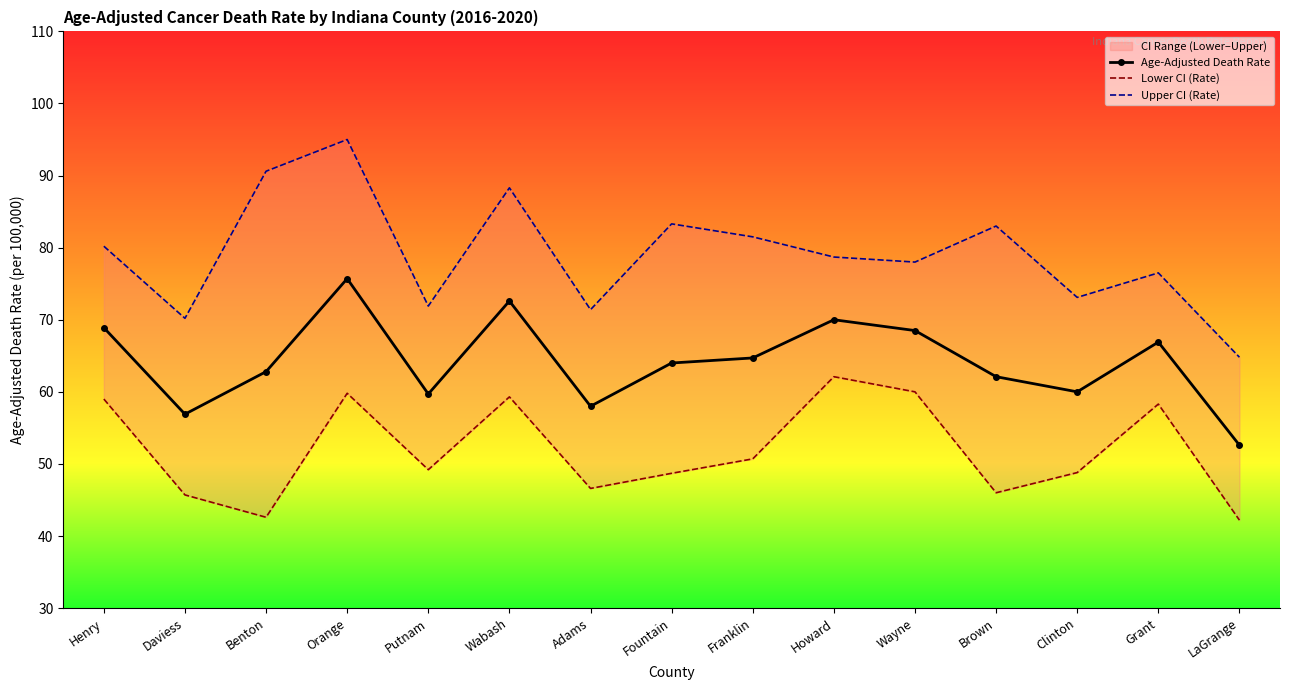

Which has a higher value, Howard or Benton?

Howard